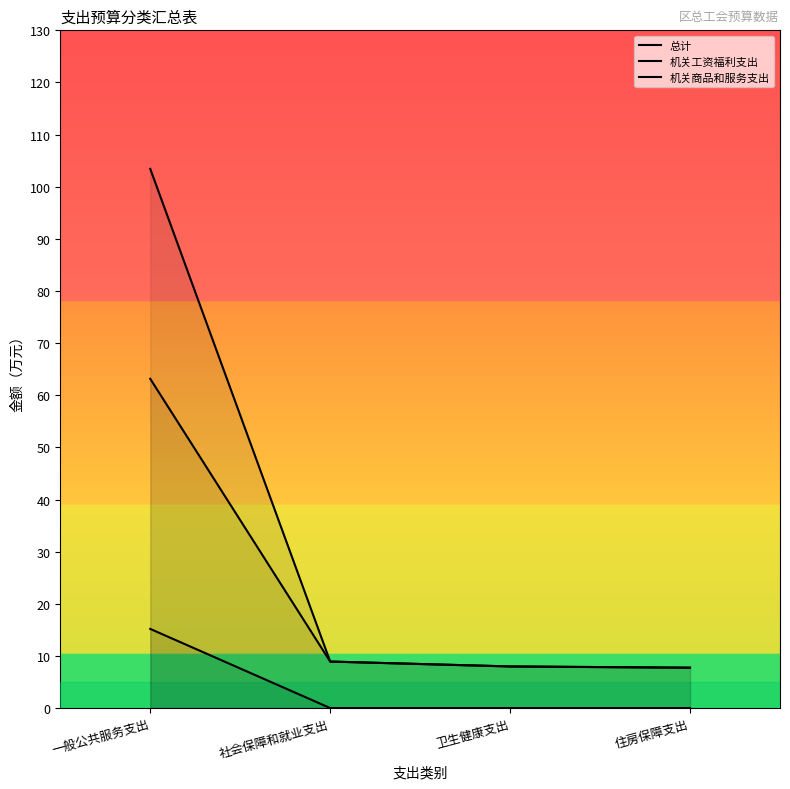

Reading left to right, transcribe all the data shown in this chart.

总计: 103.4	8.9	8.0	7.7
机关工资福利支出: 63.2	8.9	8.0	7.7
机关商品和服务支出: 15.2	0.0	0.0	0.0